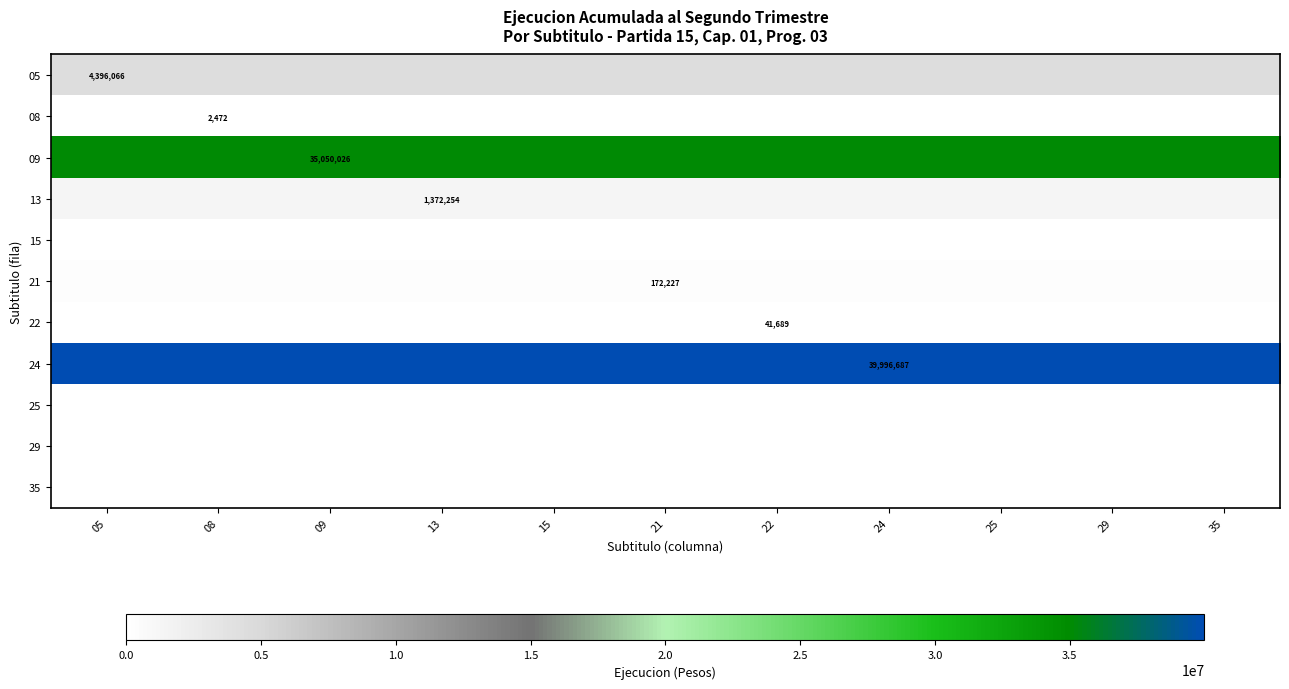

What is the spread (max minus min) of values at 35?

39996687